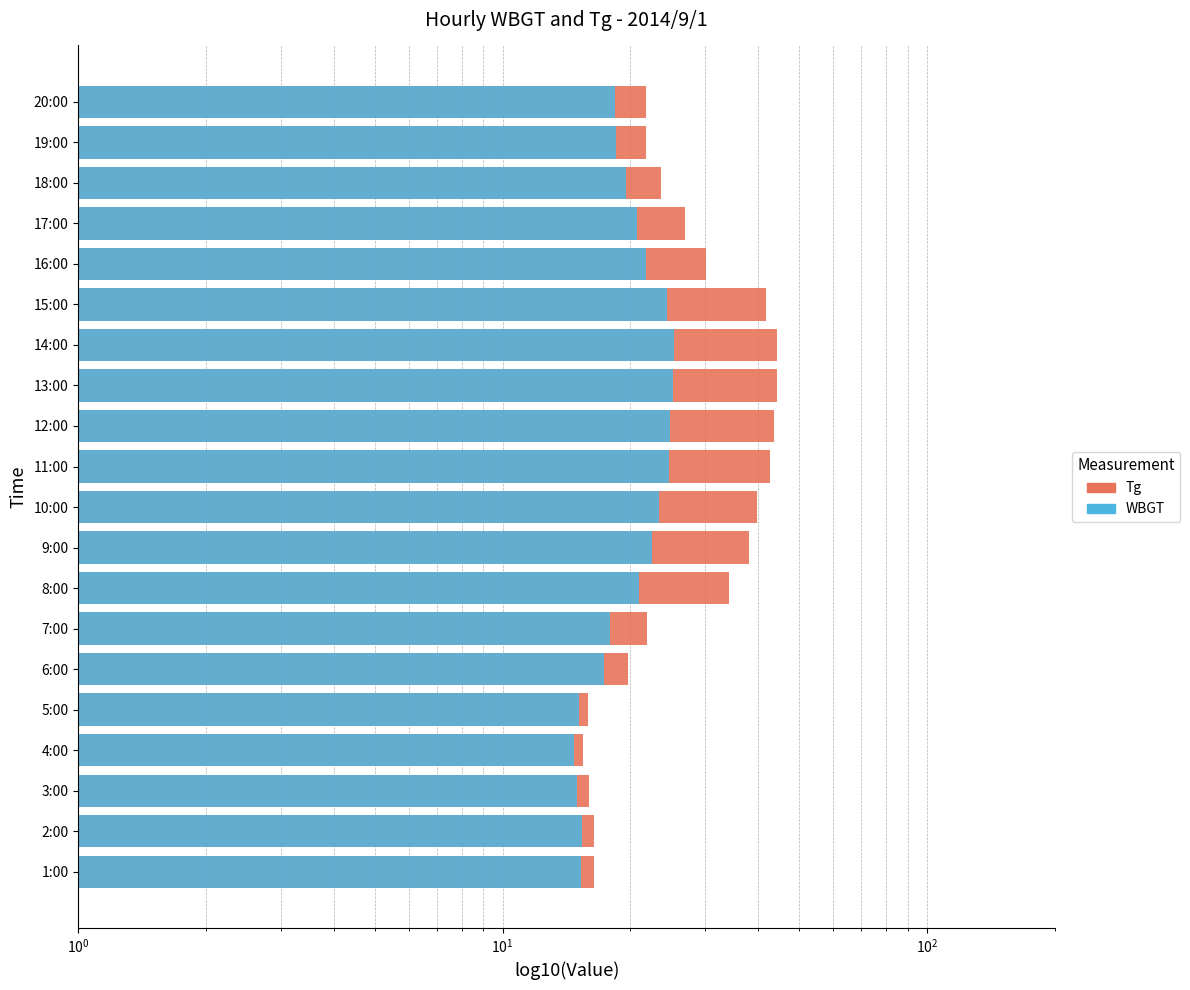

How many values in the WBGT series are below 20?

10